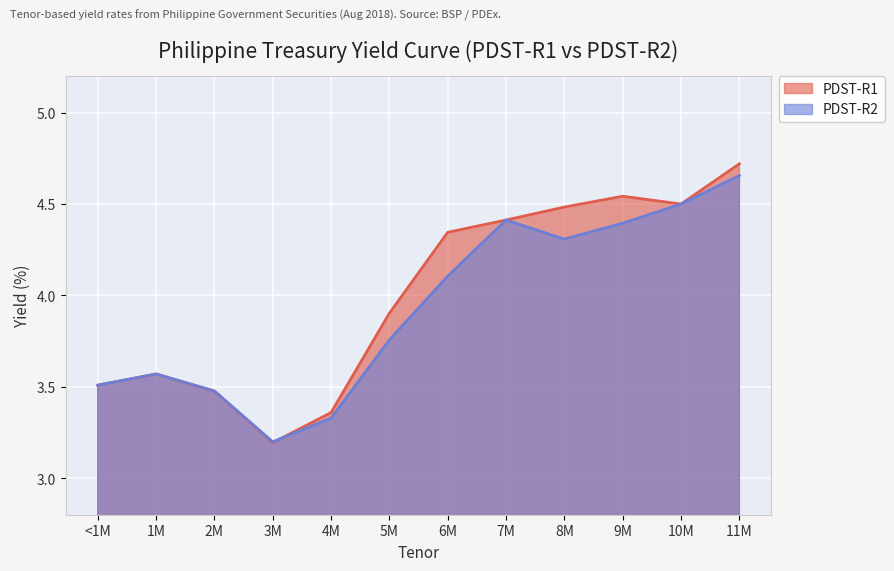

Which series has the largest range (max minus min)?

PDST-R1